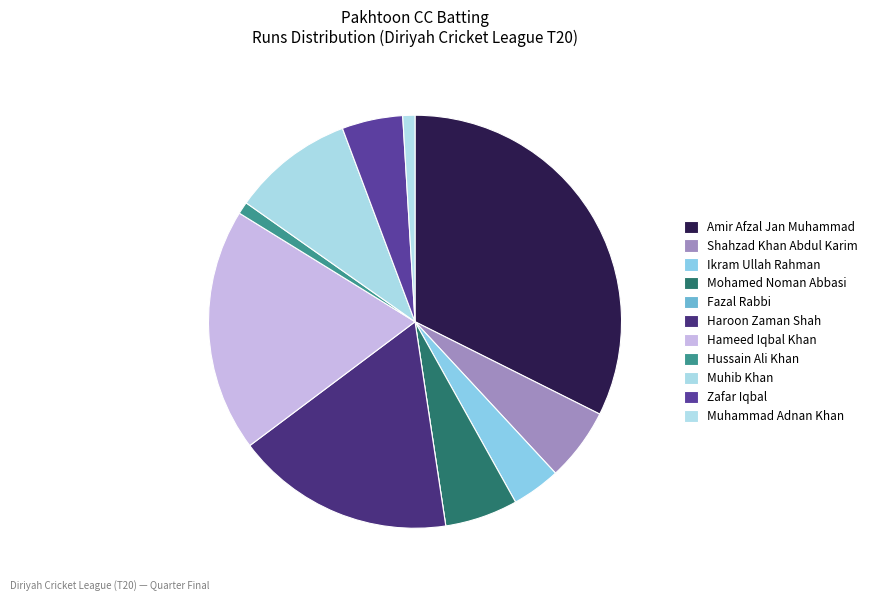

How much of the chart is everything except Shahzad Khan Abdul Karim?

94.3%